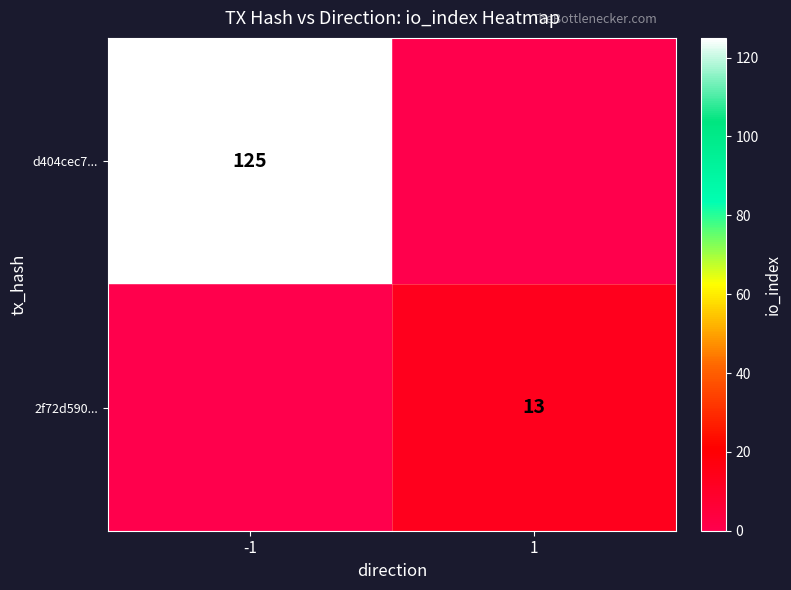

List the series in order of their overall mean, highest first.

d404cec7..., 2f72d590...